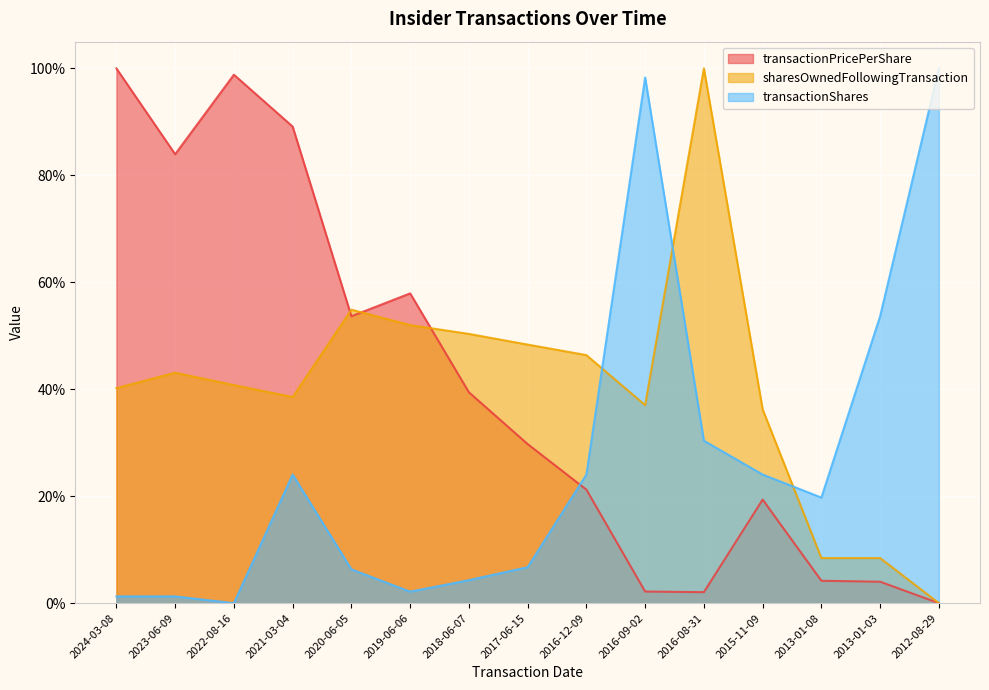

How many interior local valleys does the transactionPricePerShare series have?

3